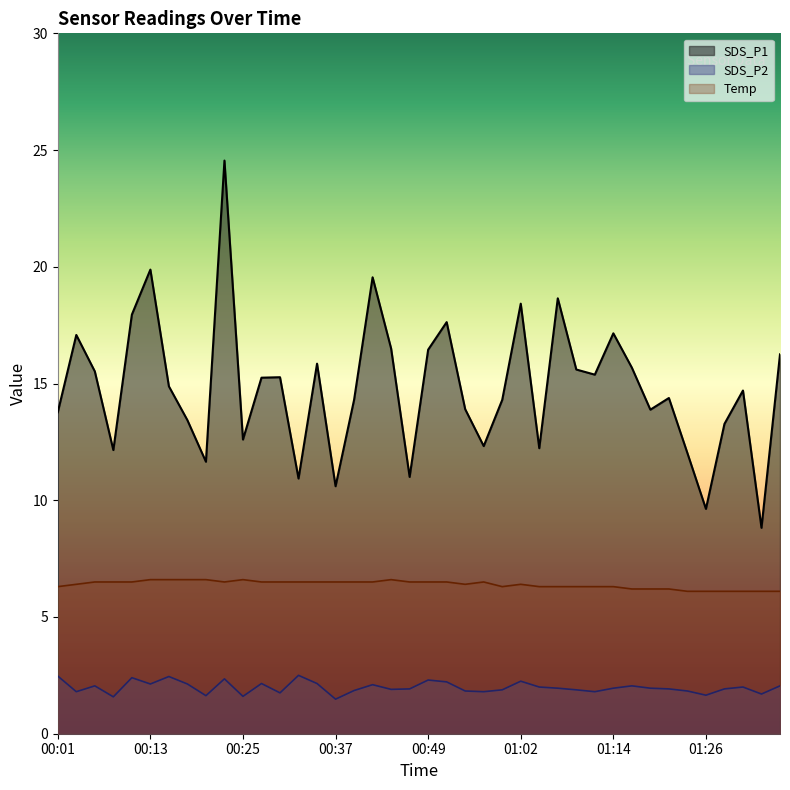

Which label corresponds to the largest value in the chart?

00:23